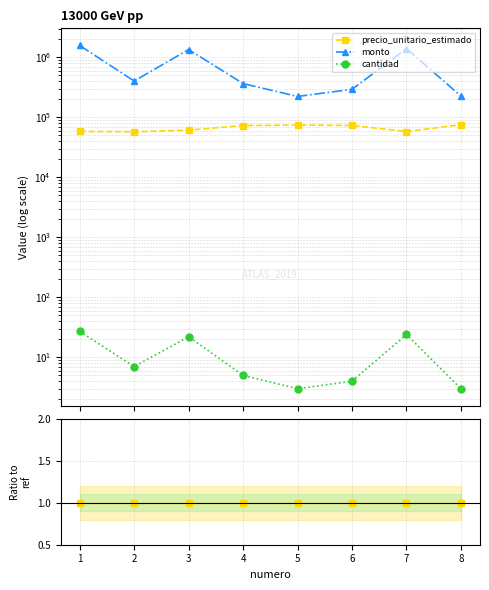

True or false: monto and cantidad cross at least once.

False